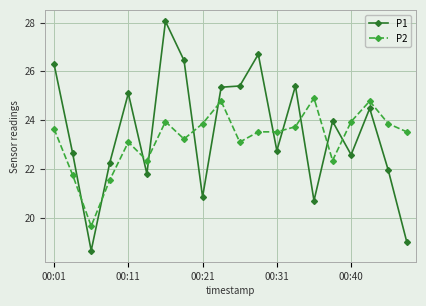

What is the average value of the P1 series?

23.5